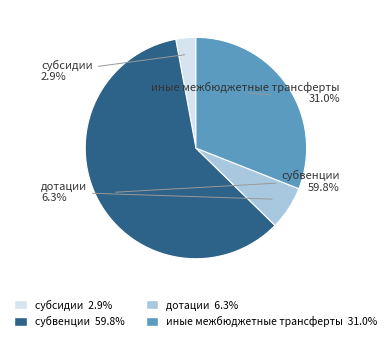

How many slices are in this pie chart?

4